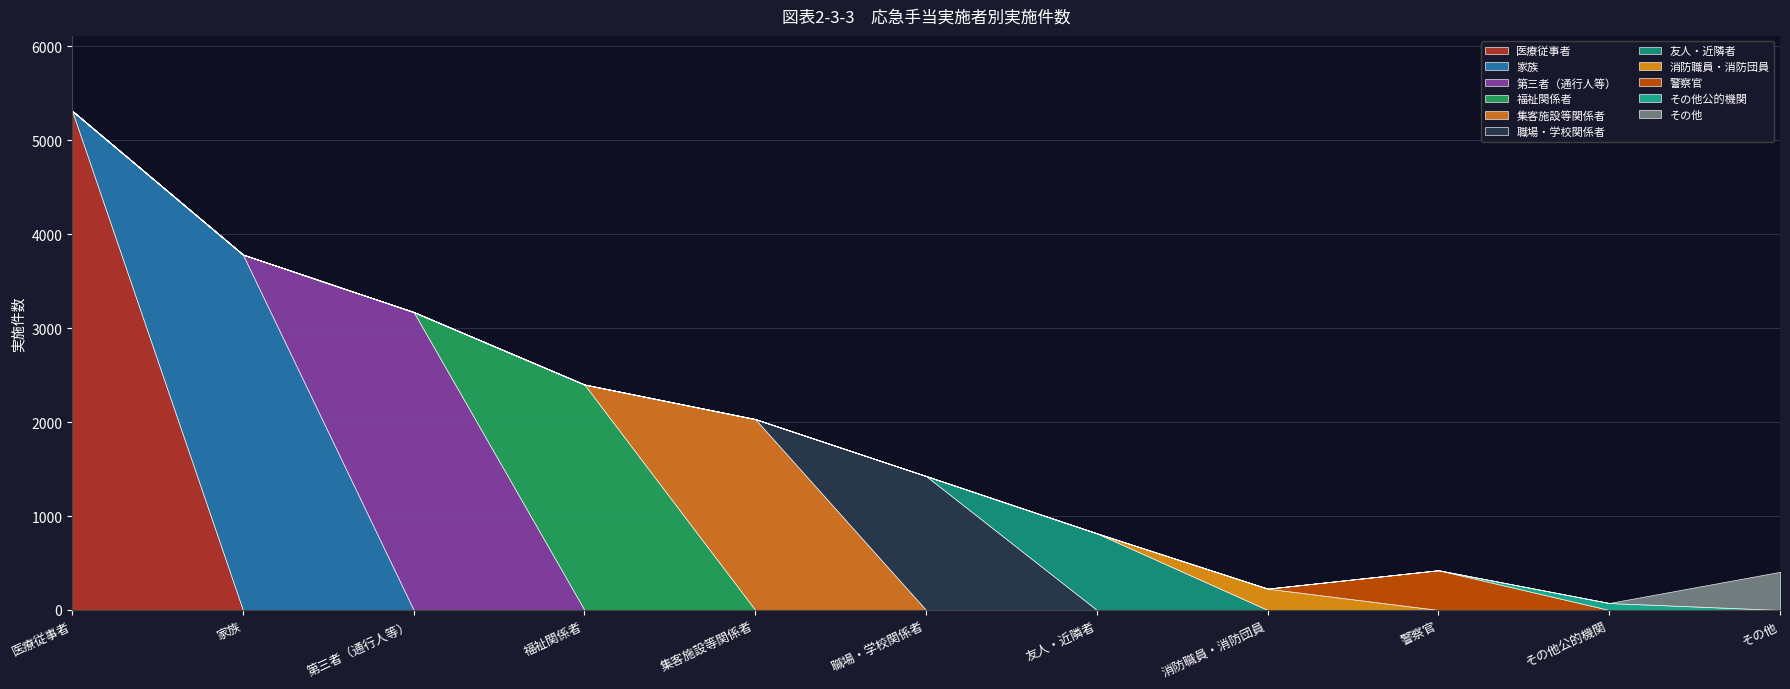

What is the sum of the values at 職場・学校関係者 and 第三者（通行人等）?

4598